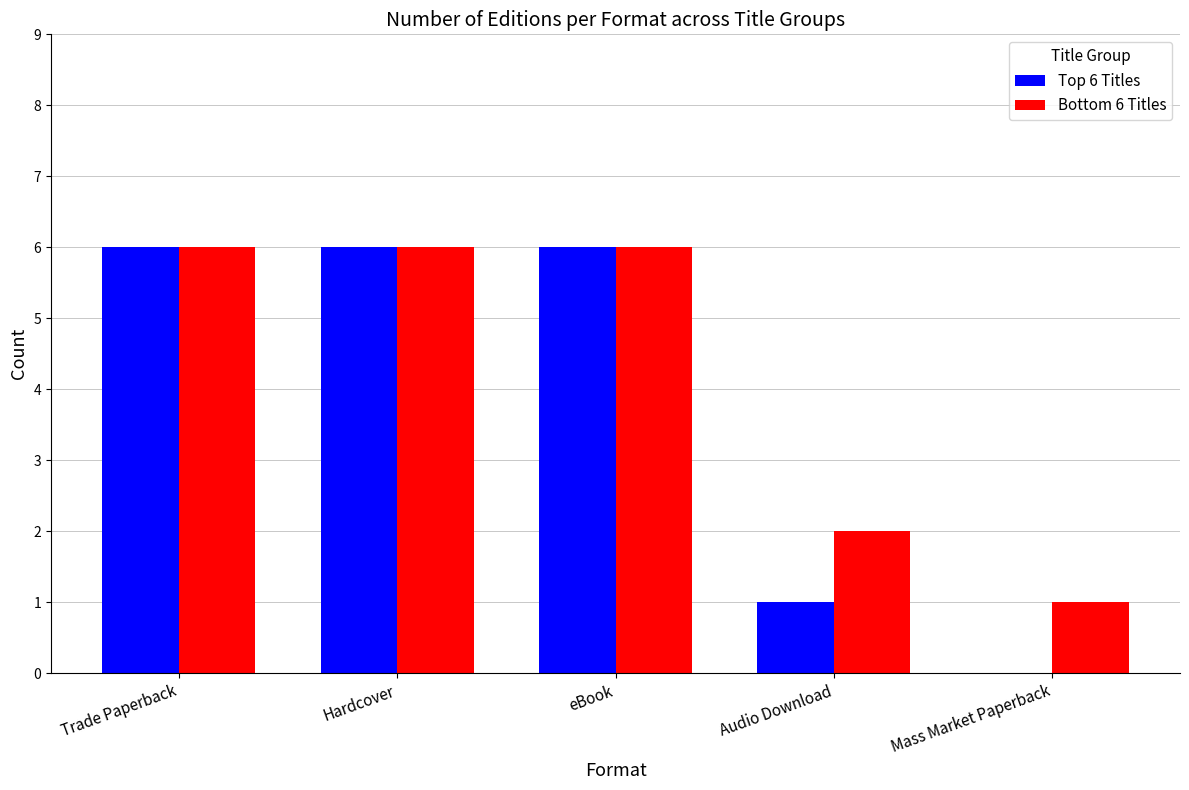

Between eBook and Mass Market Paperback, which series saw the biggest shift?

Top 6 Titles